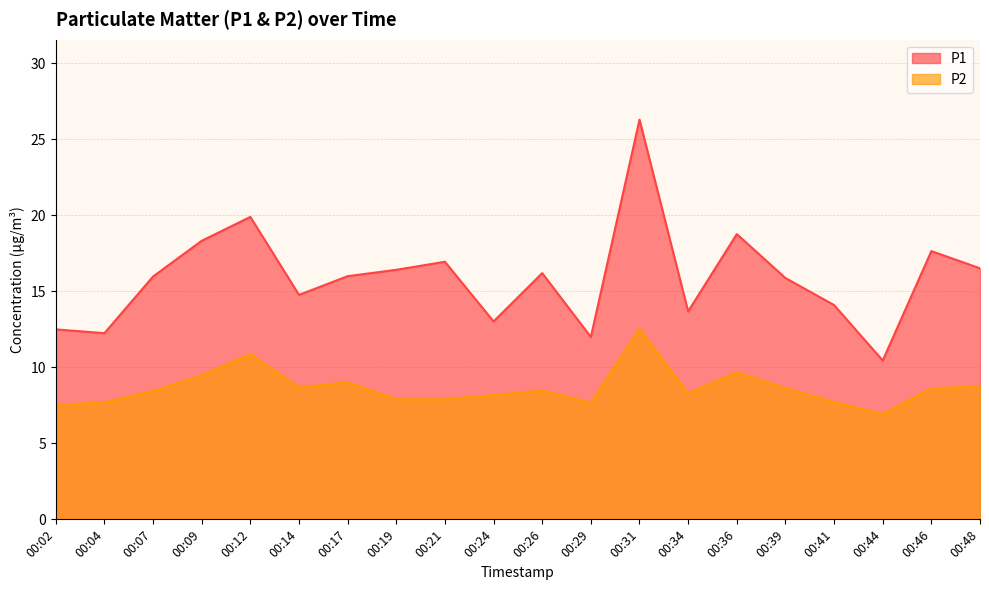

What is the difference between the P2 values at 00:29 and 00:34?

0.6